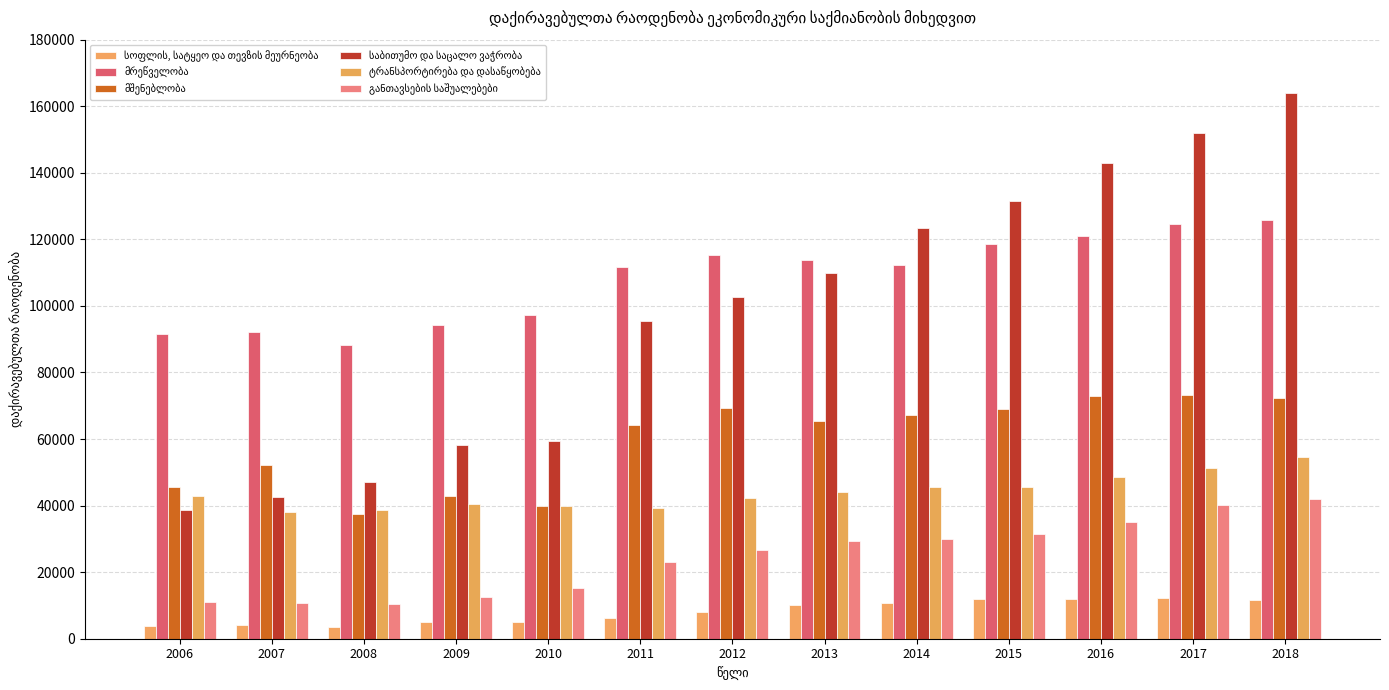

What is the greatest value displayed?

163983